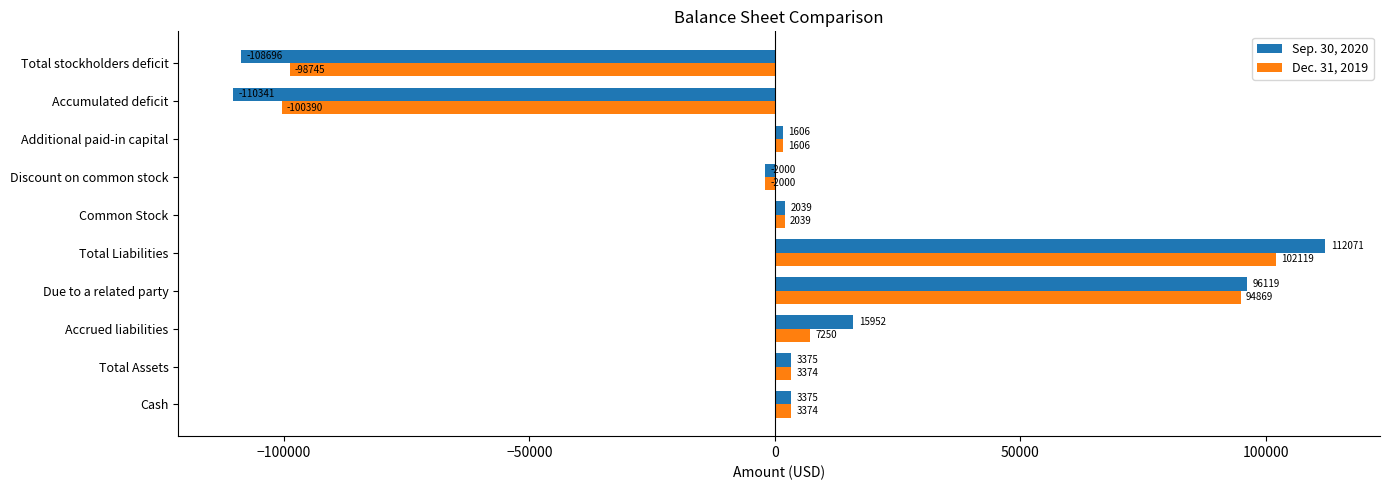

At which label is Dec. 31, 2019 closest to 864?

Additional paid-in capital